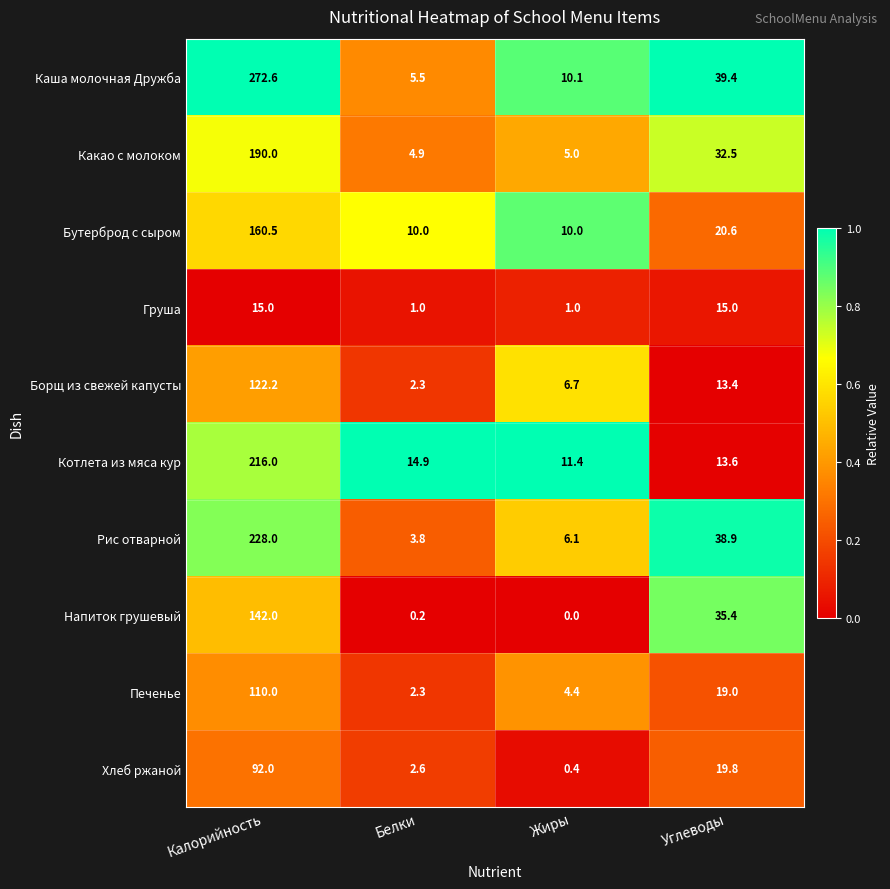

Which category has the lowest value in the Борщ из свежей капусты series?

Белки